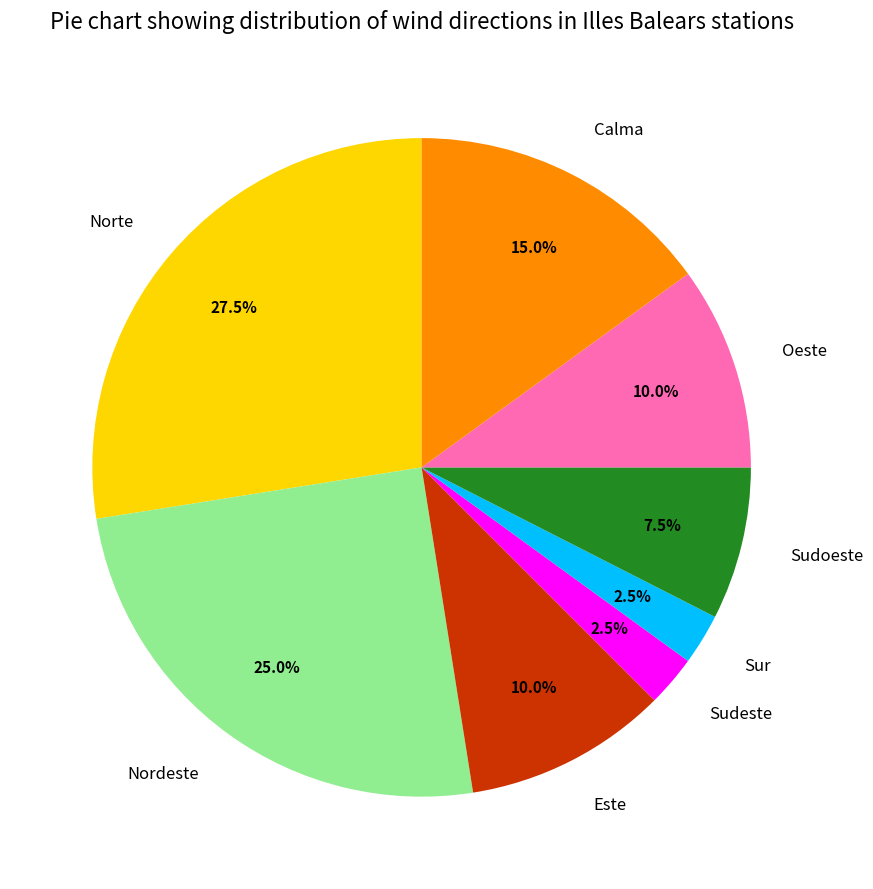

The Este slice represents 24% of the pie. True or false?

False